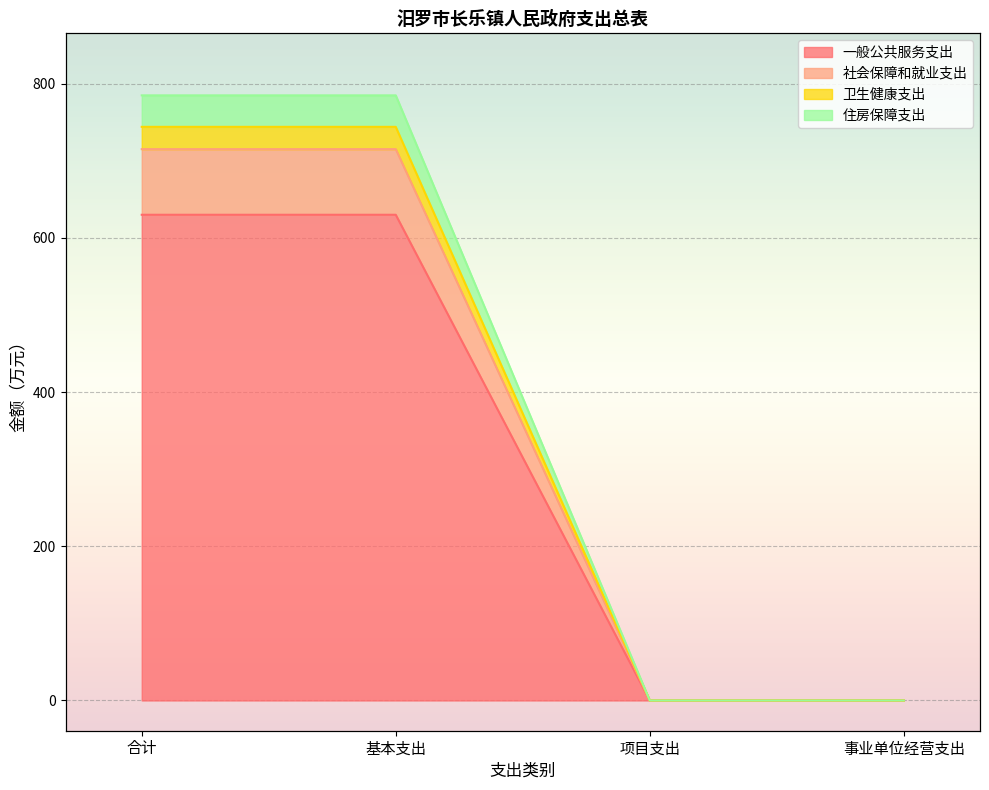

True or false: 一般公共服务支出 has more than 2 interior local peaks.

False